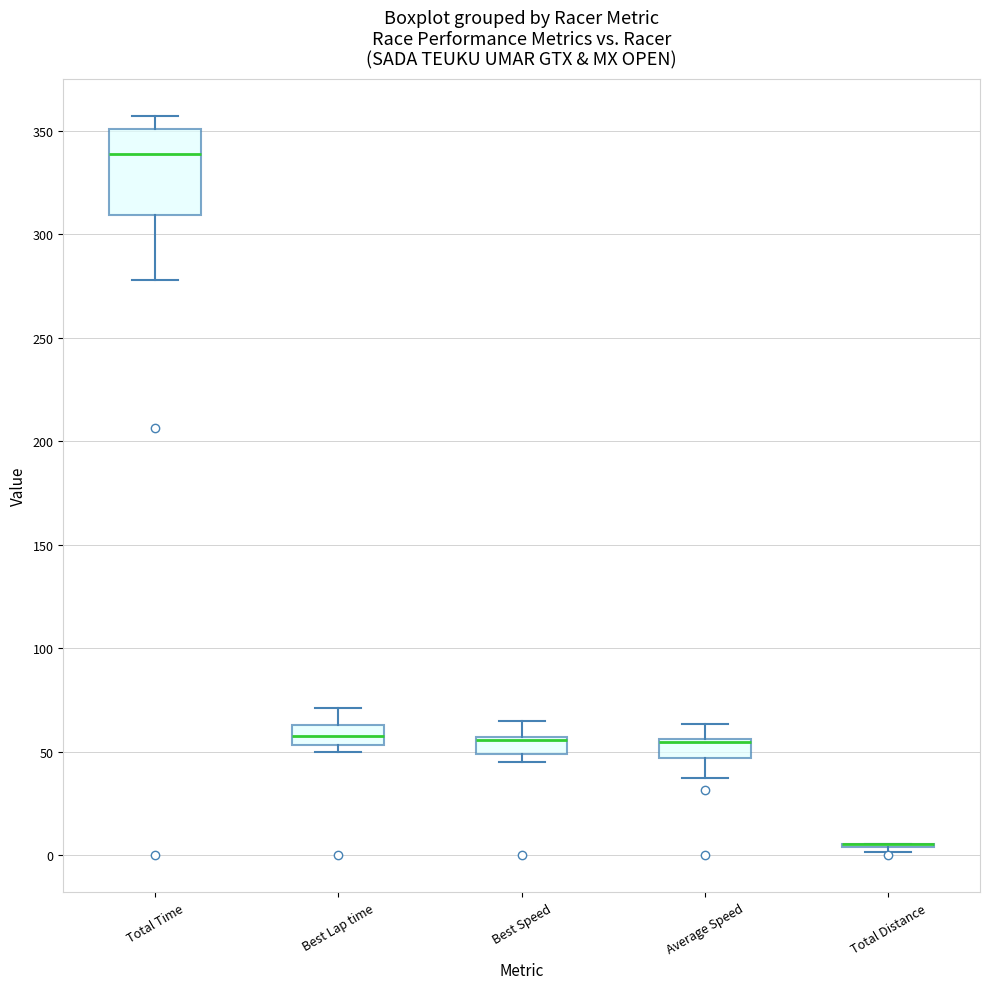

Which box is the tallest, from its lower edge to its upper edge?

Total Time